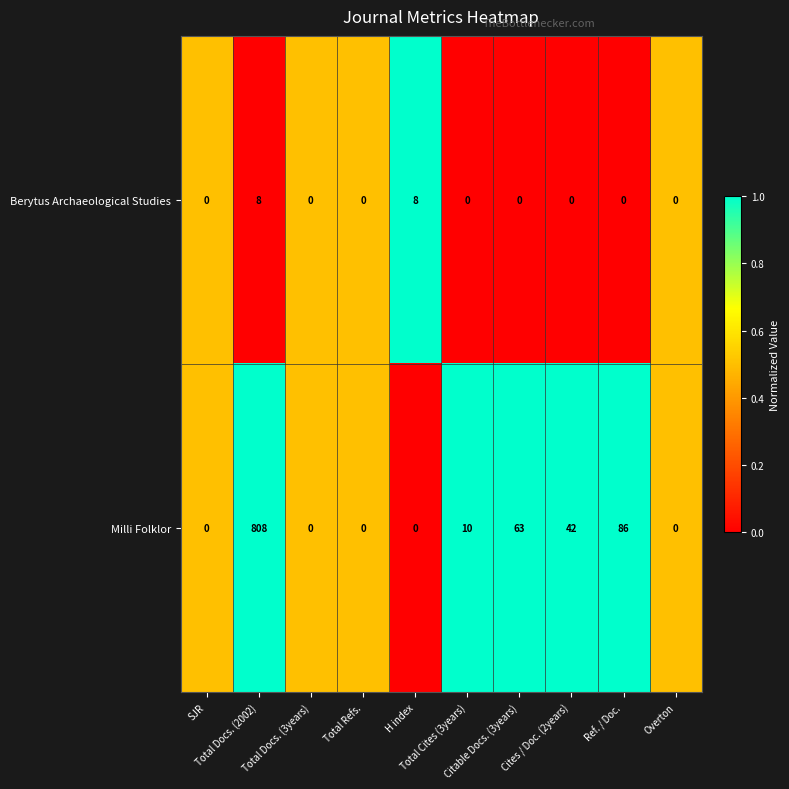

At which category is the sum across all series the highest?

Total Docs. (2002)